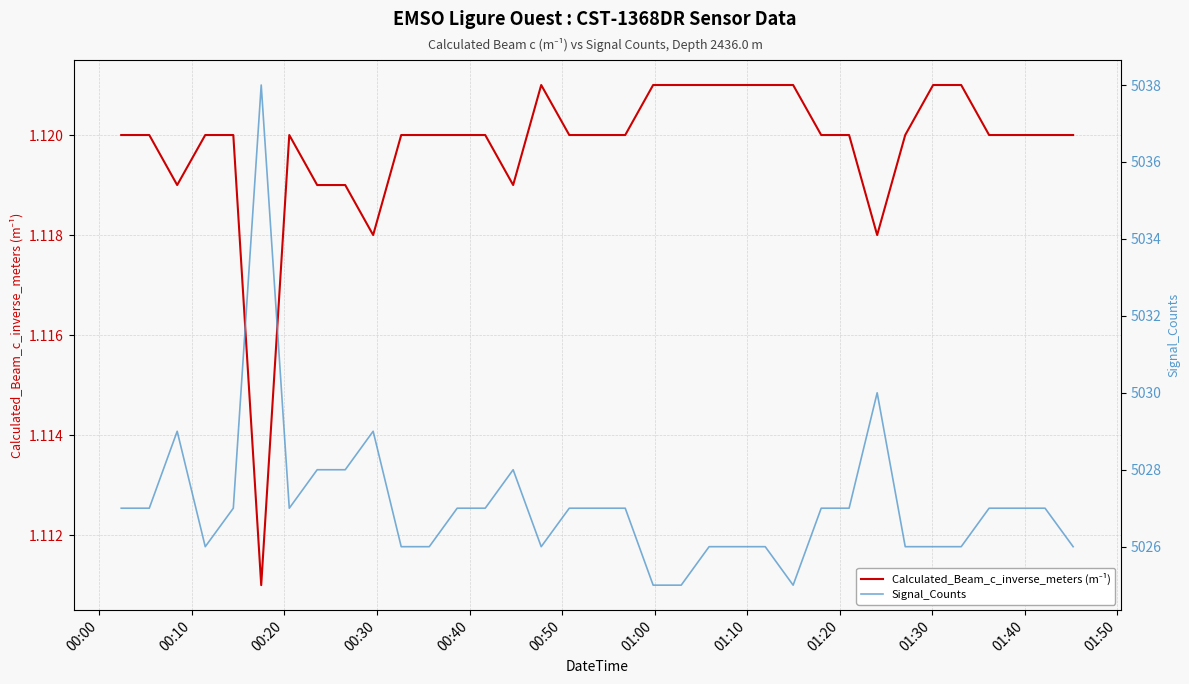

Does the chart have visible grid lines?

Yes